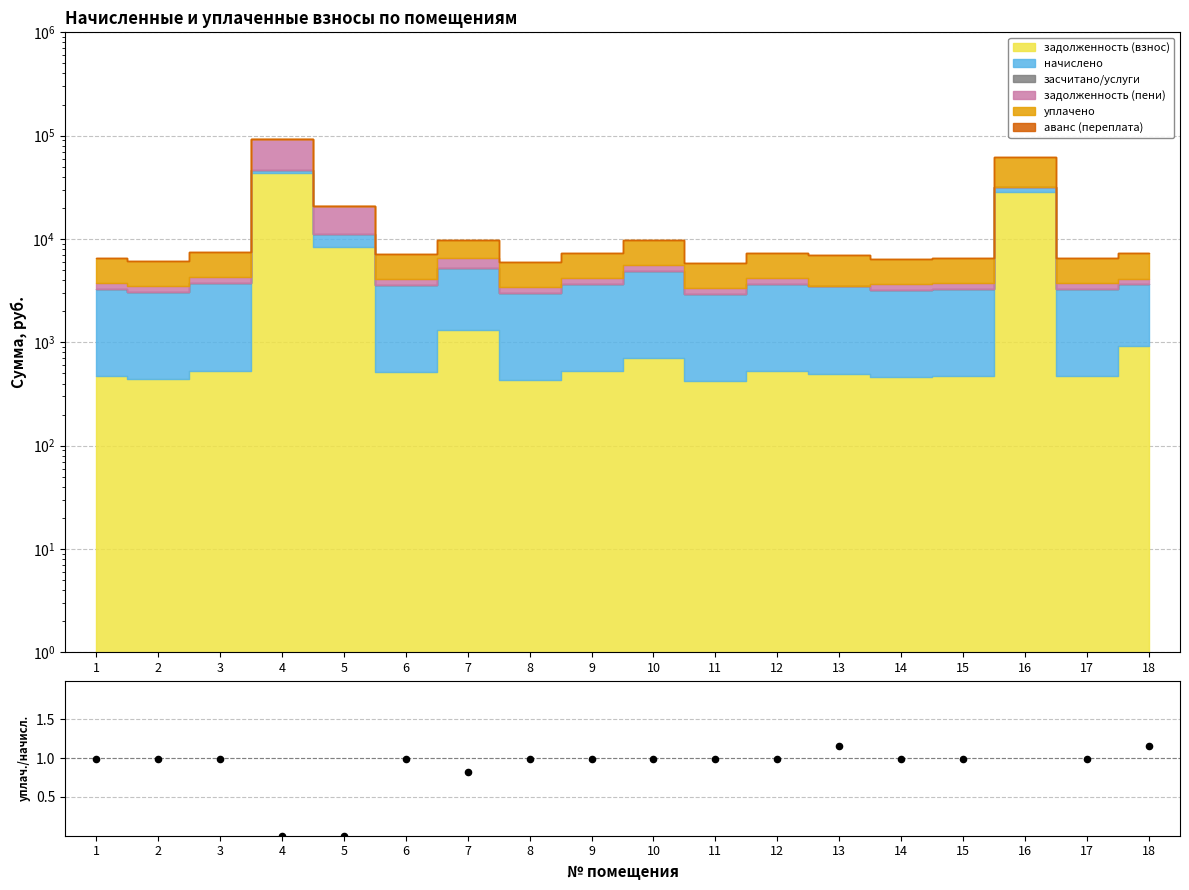

Which has a higher value, 13 or 11?

13